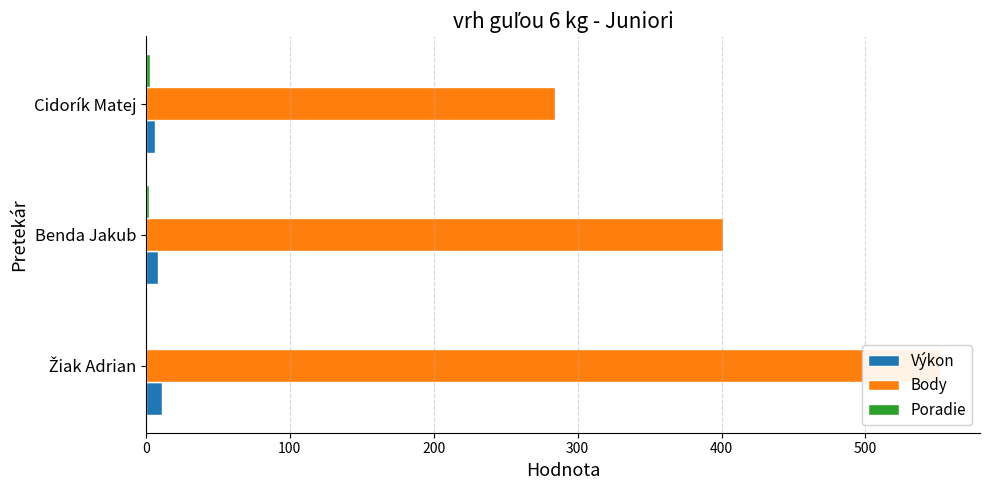

Which series has the widest spread of values?

Body